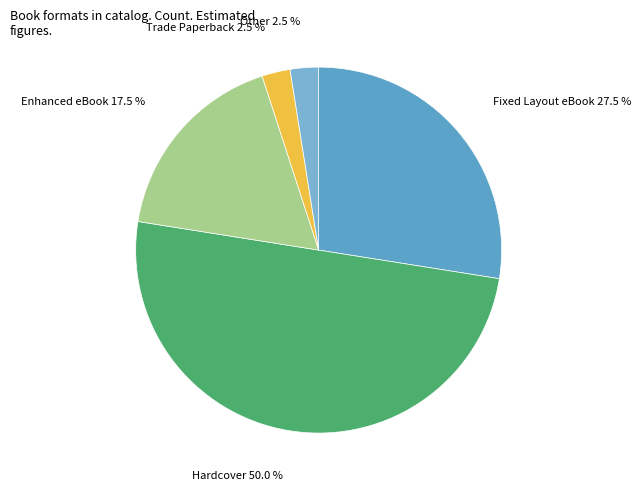

Which category has the biggest portion of the pie?

Hardcover